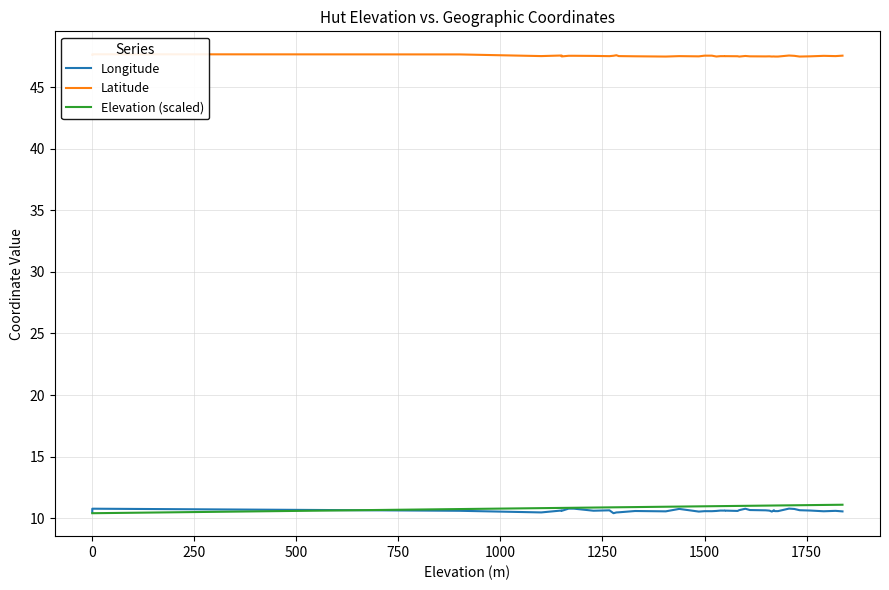

Count the number of categories in the chart.

40